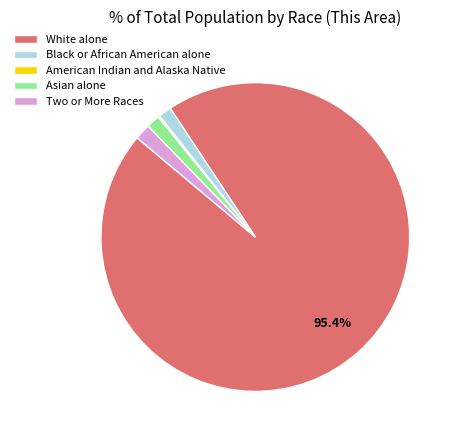

The Black or African American alone slice represents 1% of the pie. True or false?

True